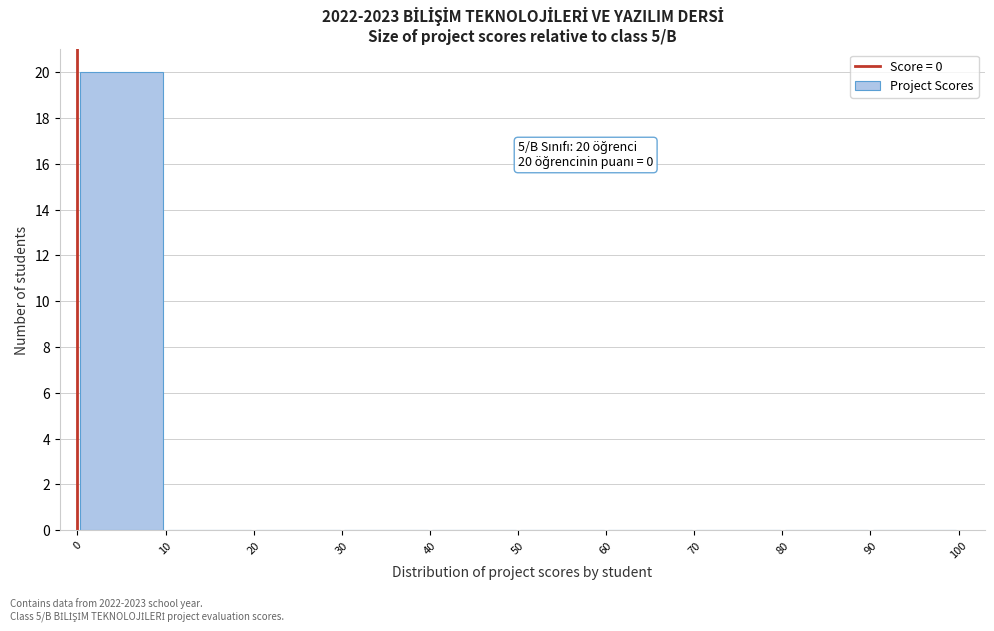

Which range on the x-axis has the tallest bar?

0 to 10